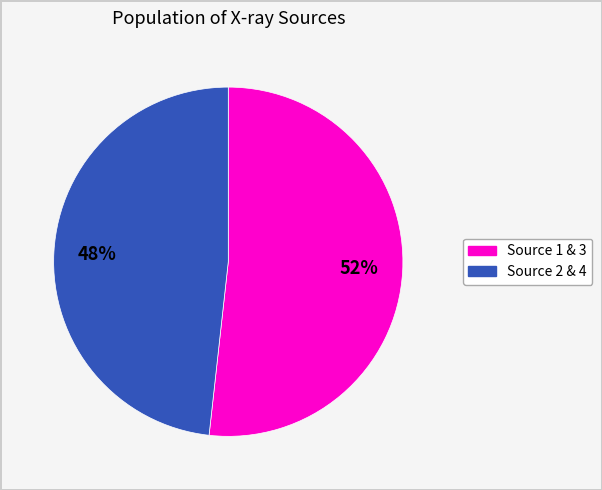

Is there any slice that represents more than half of the pie?

Yes